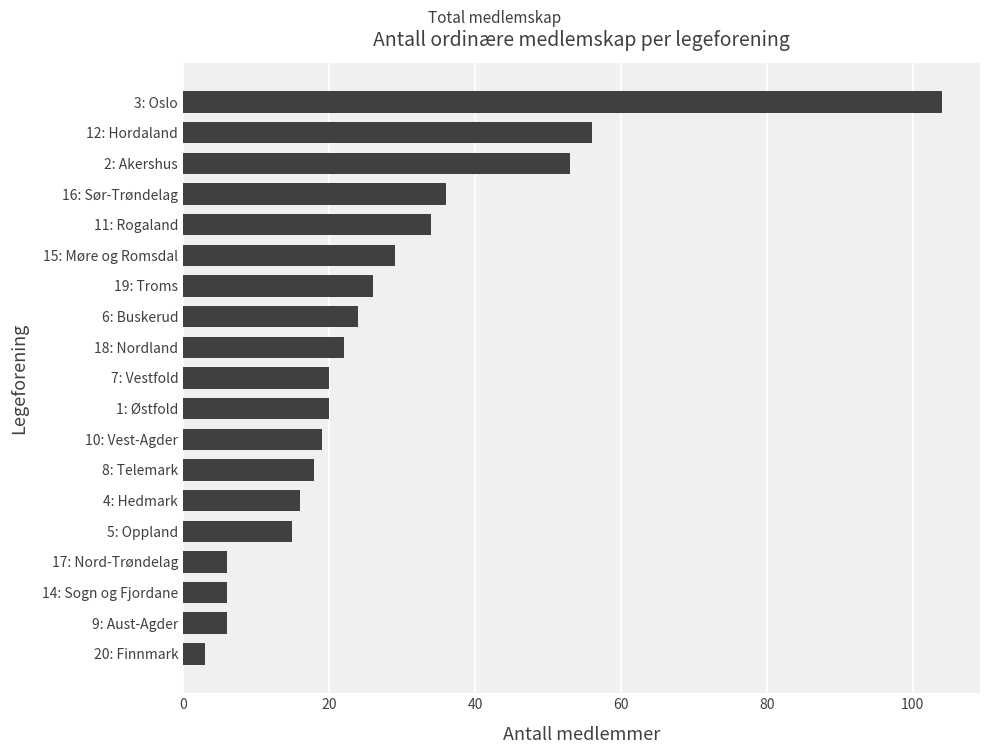

Is it true that the value at 11: Rogaland is 8?

False